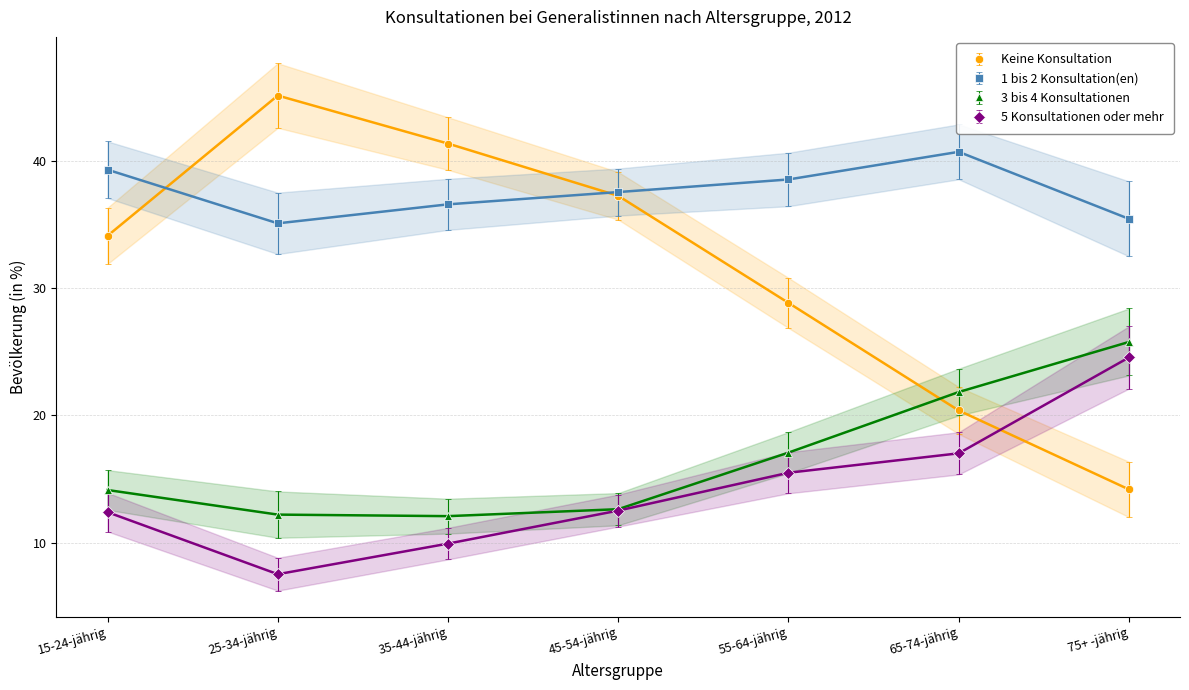

Which has a higher value, 55-64-jährig or 15-24-jährig?

15-24-jährig